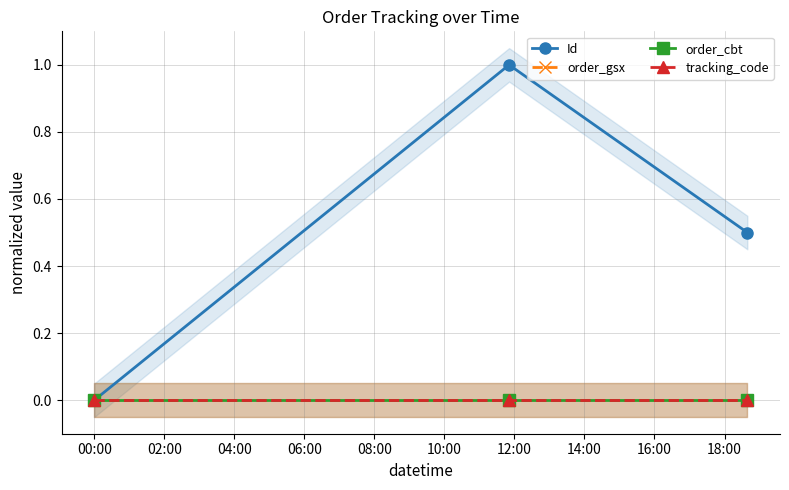

Which series changed the most between 00:00 and 04:00?

Id